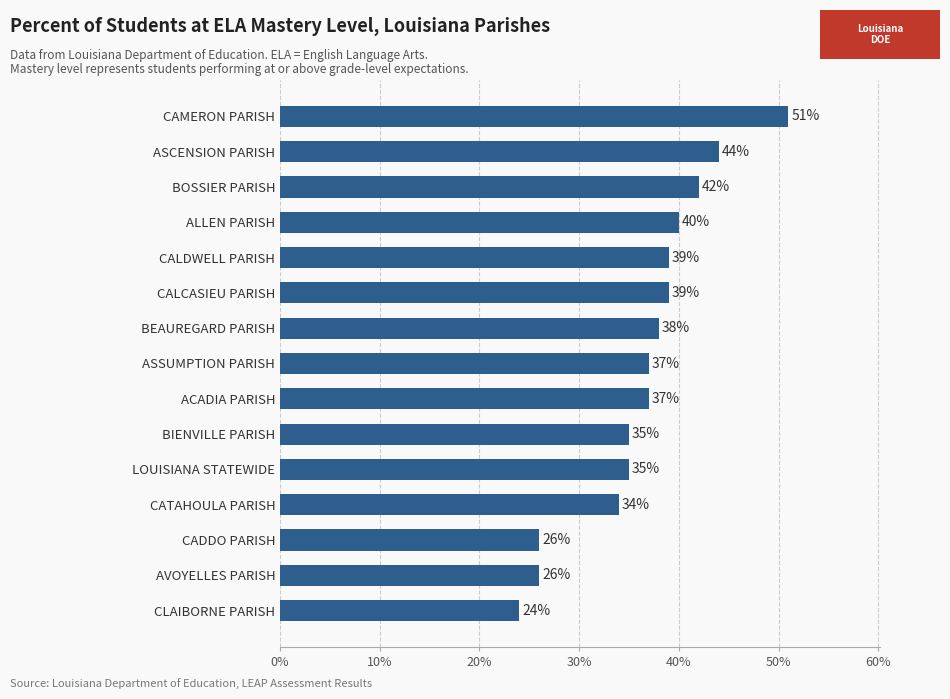

Between CADDO PARISH and LOUISIANA STATEWIDE, which is larger?

LOUISIANA STATEWIDE